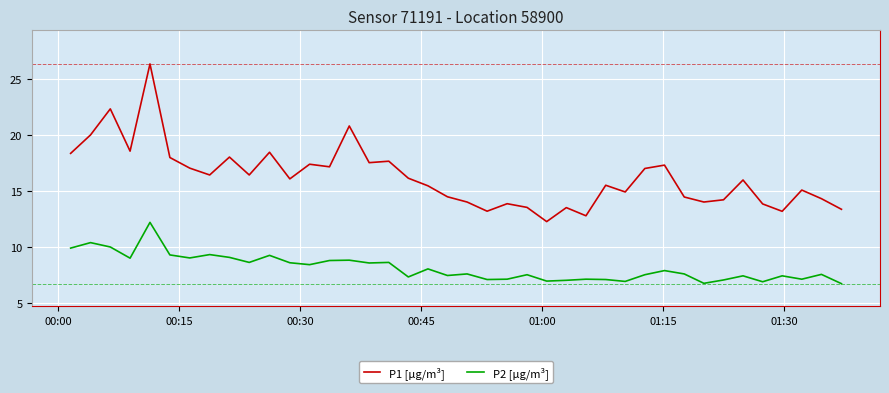

Which series has the largest total across all categories?

P1 [µg/m³]